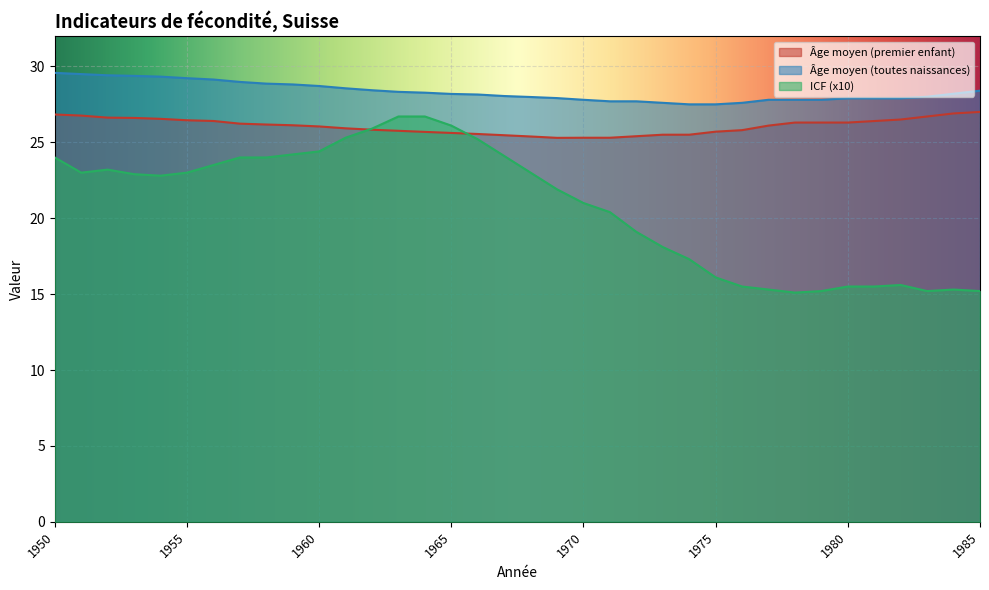

Reading right to left, transcribe all the data shown in this chart.

Âge moyen (premier enfant): 27.0	26.9	26.7	26.5	26.4	26.3	26.3	26.3	26.1	25.8	25.7	25.5	25.5	25.4	25.3	25.3	25.3	25.4	25.5	25.5	25.6	25.7	25.8	25.8	25.9	26.0	26.1	26.2	26.2	26.4	26.5	26.5	26.6	26.6	26.8	26.8
Âge moyen (toutes naissances): 28.4	28.2	28.0	27.9	27.9	27.9	27.8	27.8	27.8	27.6	27.5	27.5	27.6	27.7	27.7	27.8	27.9	28.0	28.0	28.1	28.2	28.3	28.3	28.4	28.6	28.7	28.8	28.9	29.0	29.1	29.2	29.3	29.4	29.4	29.5	29.6
ICF (x10): 15.2	15.3	15.2	15.6	15.5	15.5	15.2	15.1	15.3	15.5	16.1	17.3	18.1	19.1	20.4	21.0	21.9	23.0	24.1	25.2	26.1	26.7	26.7	25.9	25.3	24.4	24.2	24.0	24.0	23.5	23.0	22.8	22.9	23.2	23.0	24.0